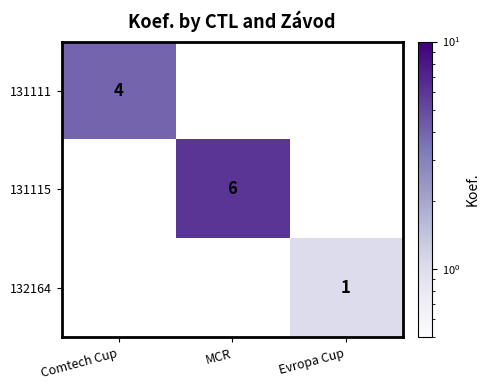

What is the smallest value displayed?

1.0